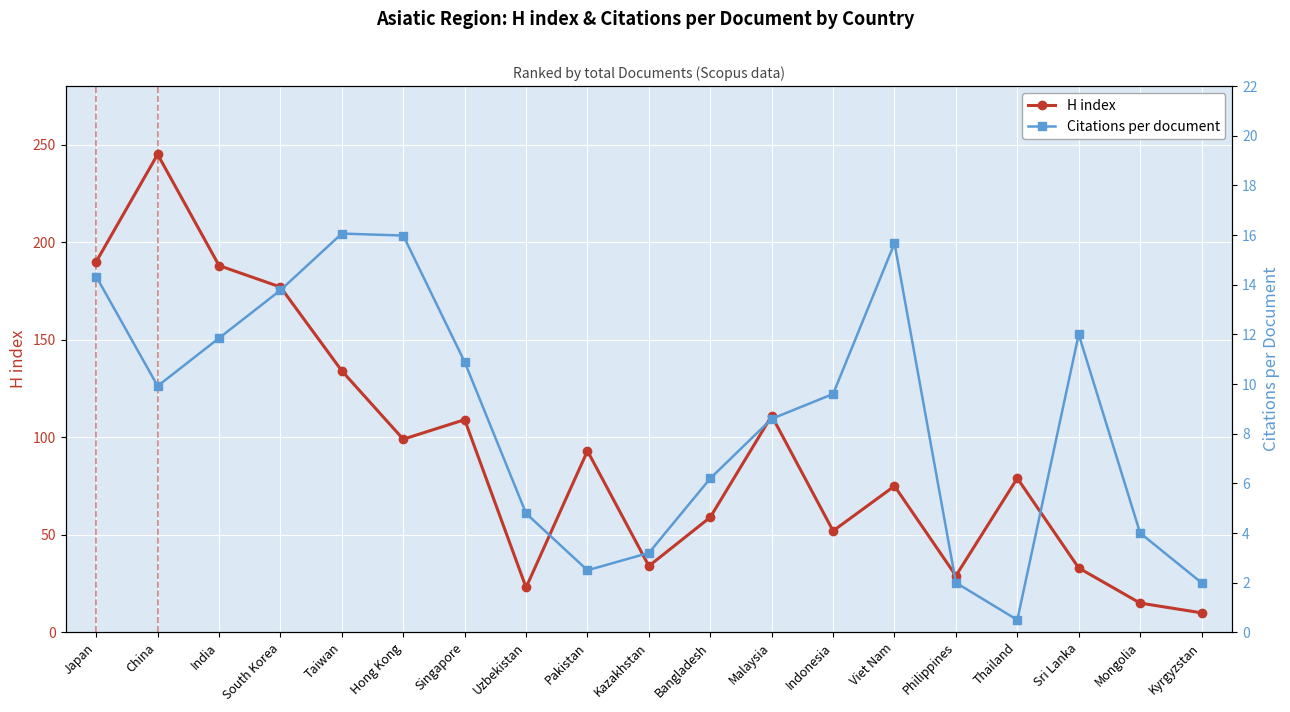

True or false: H index has a value of 79.0 at Thailand.

True